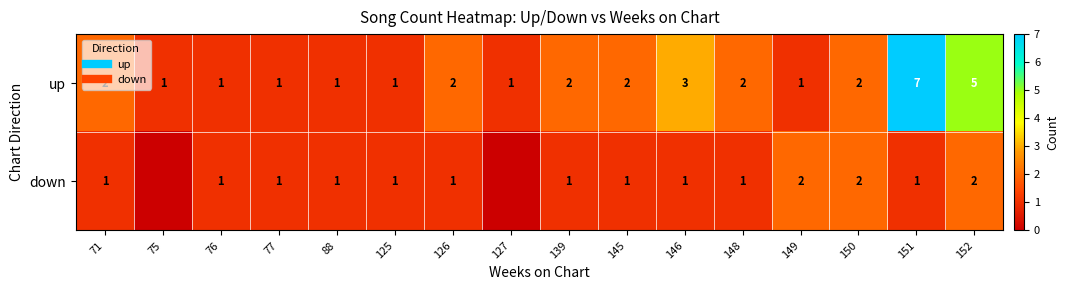

At which label is up closest to 4?

146